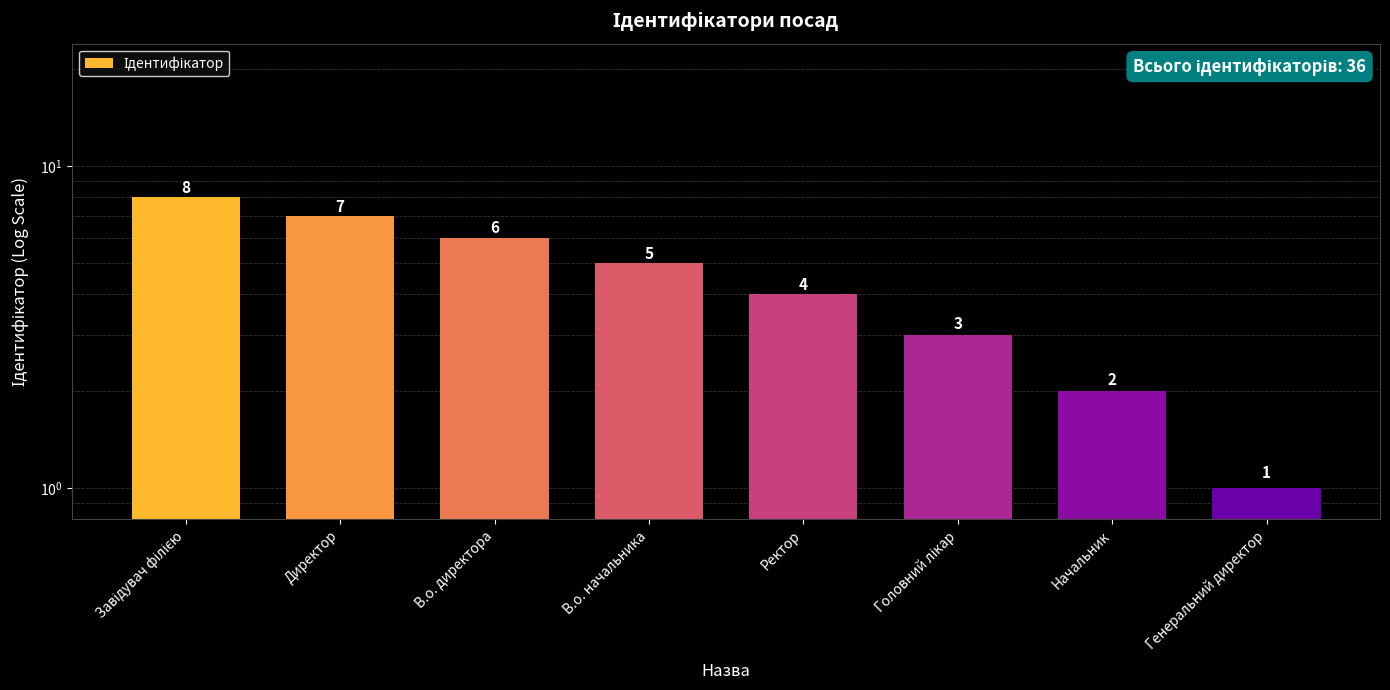

What is the maximum value shown in the chart?

8